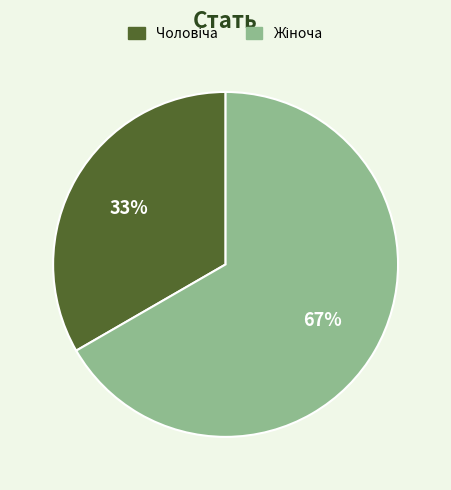

To the nearest percent, what is the average slice percentage?

50%